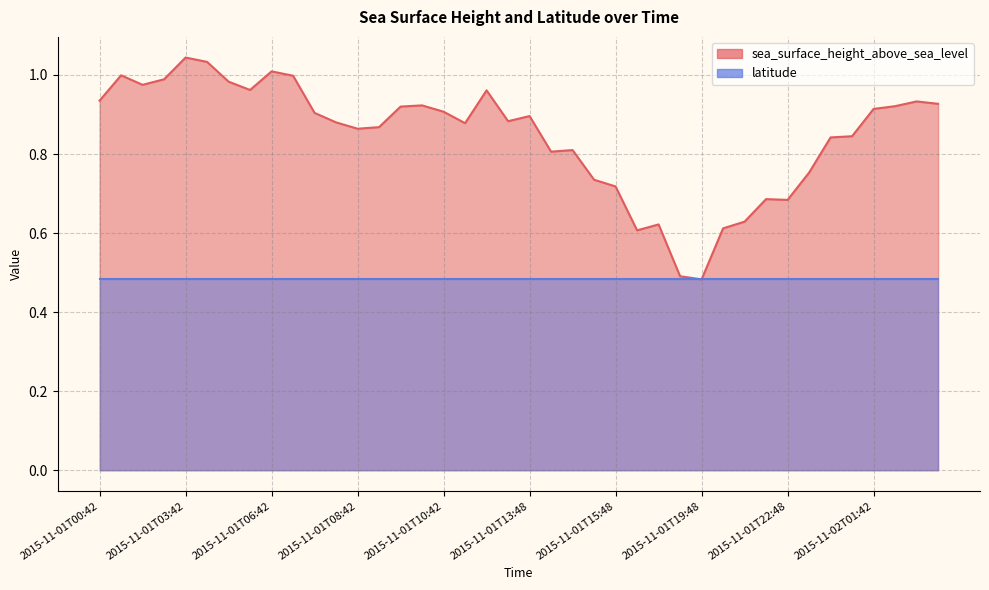

Reading right to left, list all the values displayed in this chart.

2015-11-02T02:48=0.9	2015-11-02T02:42=0.9	2015-11-02T01:48=0.9	2015-11-02T01:42=0.9	2015-11-02T00:48=0.8	2015-11-02T00:42=0.8	2015-11-01T23:42=0.8	2015-11-01T22:48=0.7	2015-11-01T22:42=0.7	2015-11-01T21:48=0.6	2015-11-01T21:42=0.6	2015-11-01T19:48=0.5	2015-11-01T19:42=0.5	2015-11-01T16:48=0.6	2015-11-01T16:42=0.6	2015-11-01T15:48=0.7	2015-11-01T15:42=0.7	2015-11-01T14:48=0.8	2015-11-01T14:42=0.8	2015-11-01T13:48=0.9	2015-11-01T13:42=0.9	2015-11-01T12:42=1.0	2015-11-01T11:42=0.9	2015-11-01T10:42=0.9	2015-11-01T09:48=0.9	2015-11-01T09:42=0.9	2015-11-01T08:48=0.9	2015-11-01T08:42=0.9	2015-11-01T07:48=0.9	2015-11-01T07:42=0.9	2015-11-01T06:48=1.0	2015-11-01T06:42=1.0	2015-11-01T04:48=1.0	2015-11-01T04:42=1.0	2015-11-01T03:48=1.0	2015-11-01T03:42=1.0	2015-11-01T02:48=1.0	2015-11-01T02:42=1.0	2015-11-01T01:42=1.0	2015-11-01T00:42=0.9